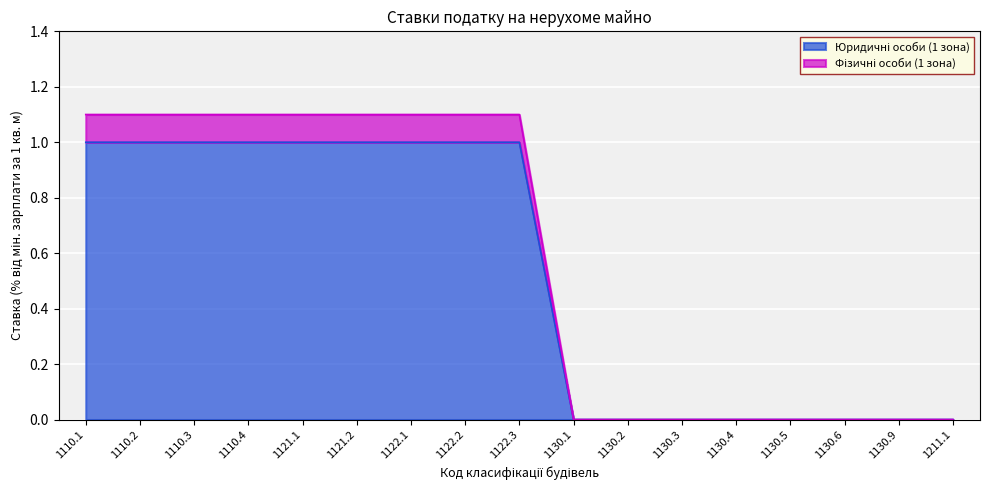

What is the label of the 17th point from the right?

1110.1